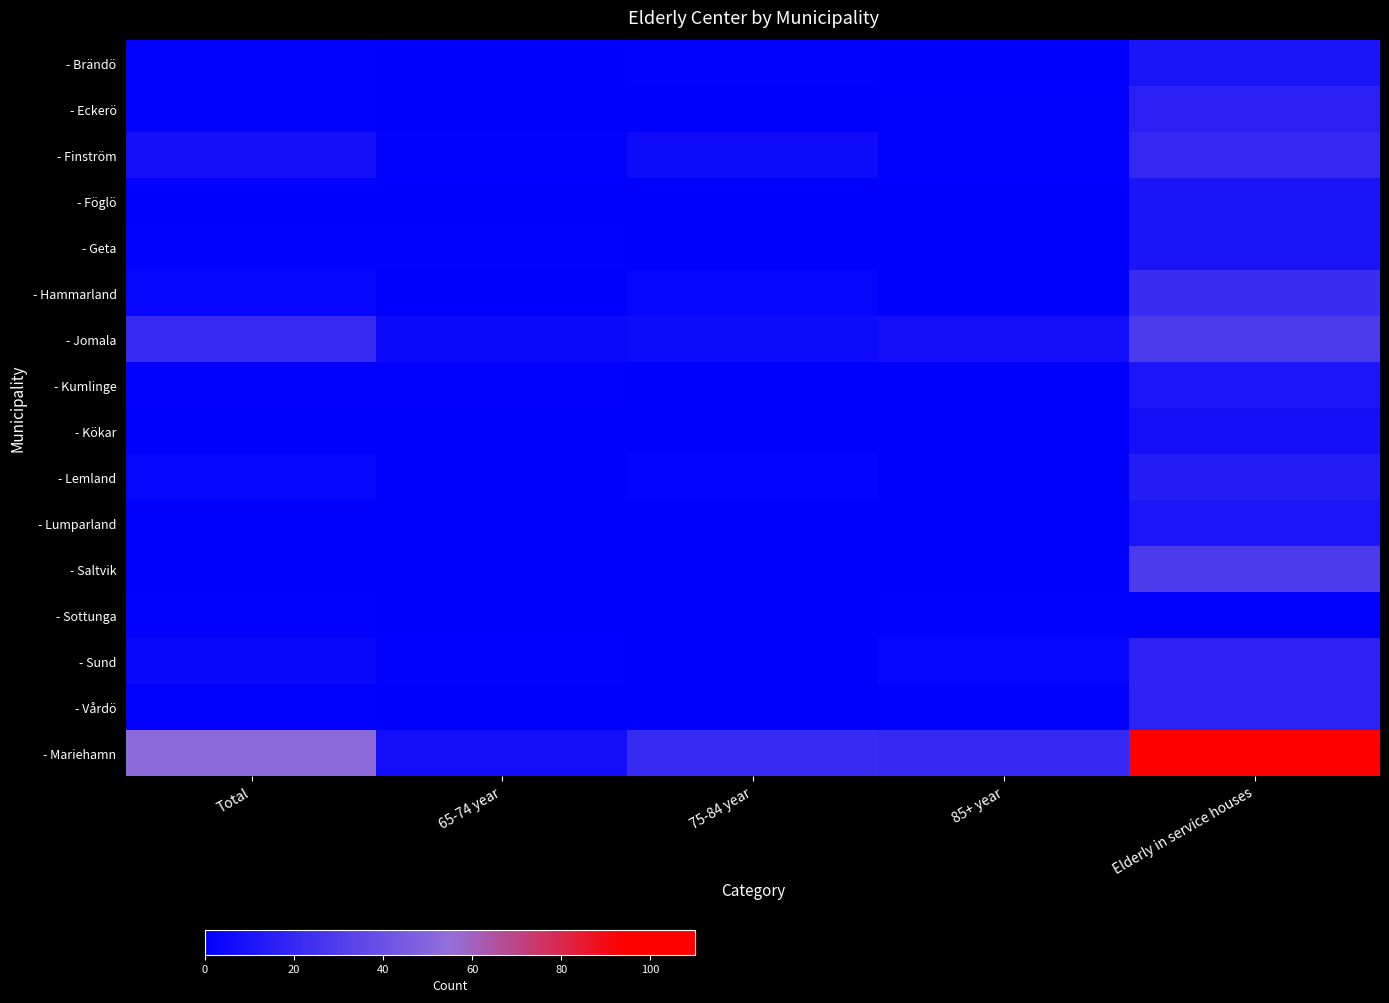

Which has a higher value, Elderly in service houses or 75-84 year?

Elderly in service houses